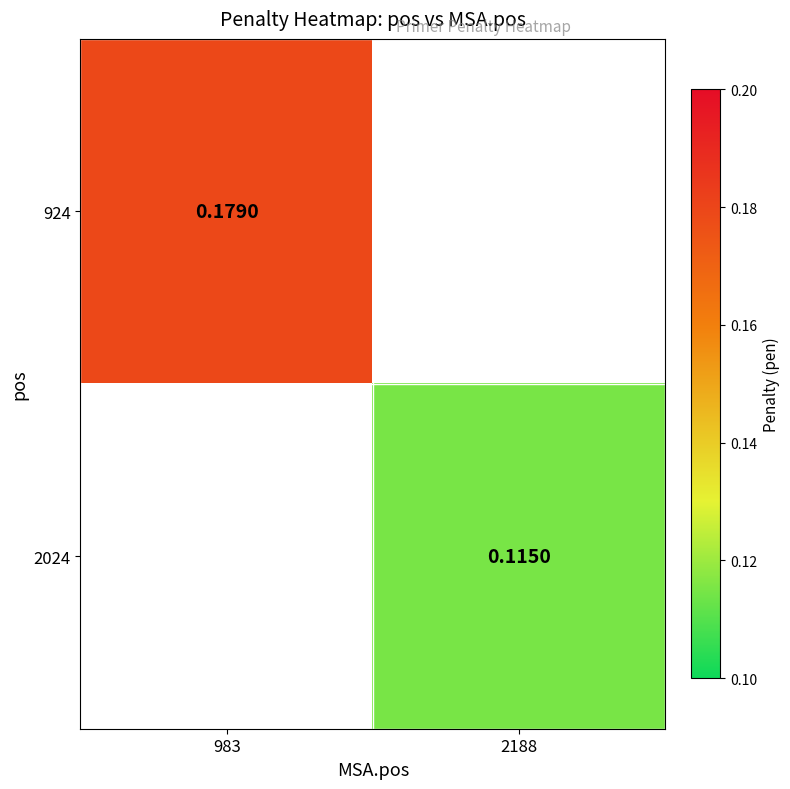

What is the highest value of the 924 series?

0.2